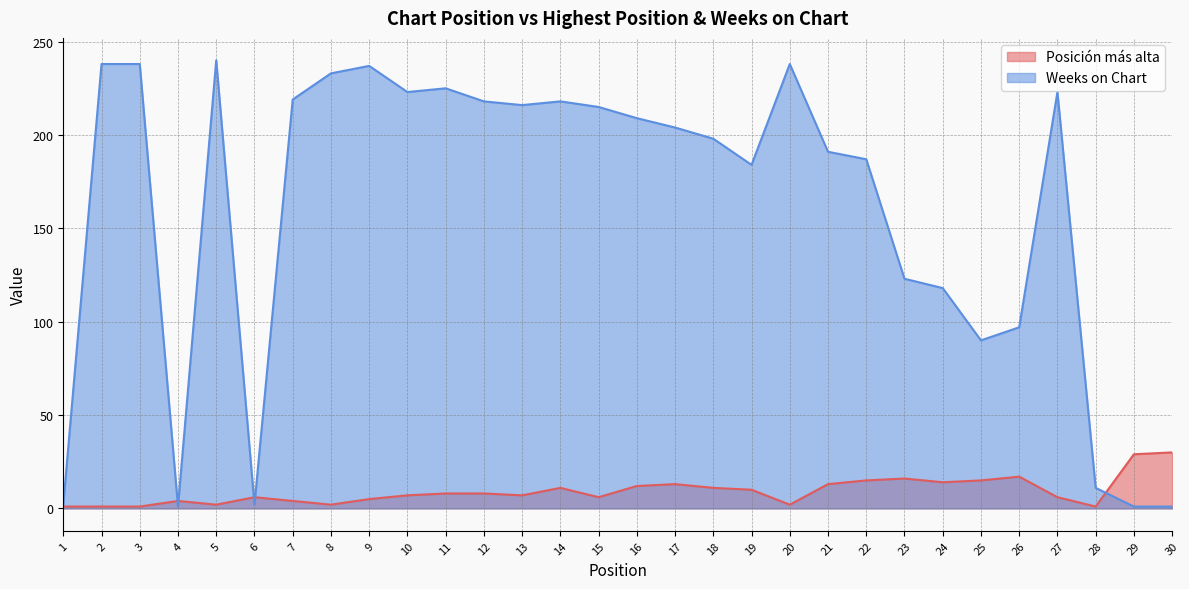

What is the sum of all Posición más alta values?

277